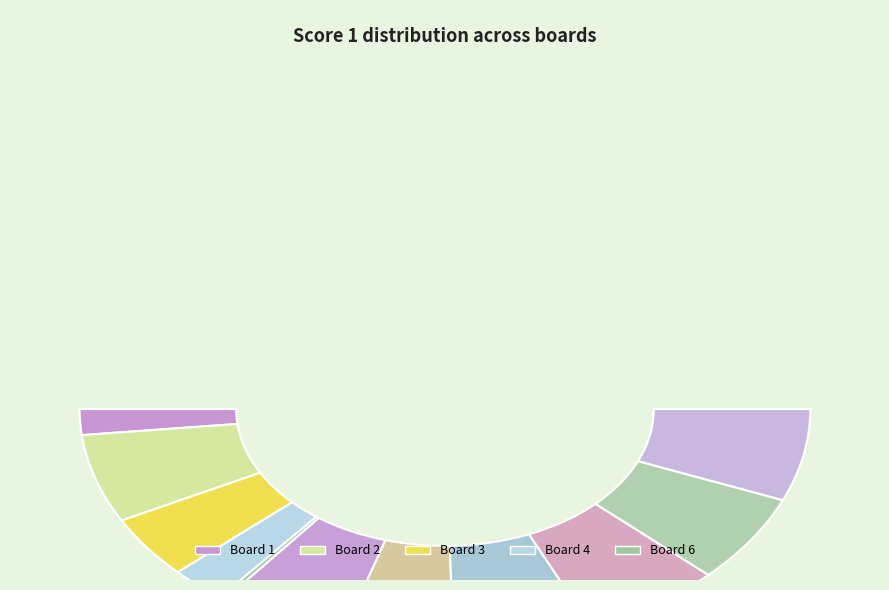

Between 7 and 12, which is larger?

12